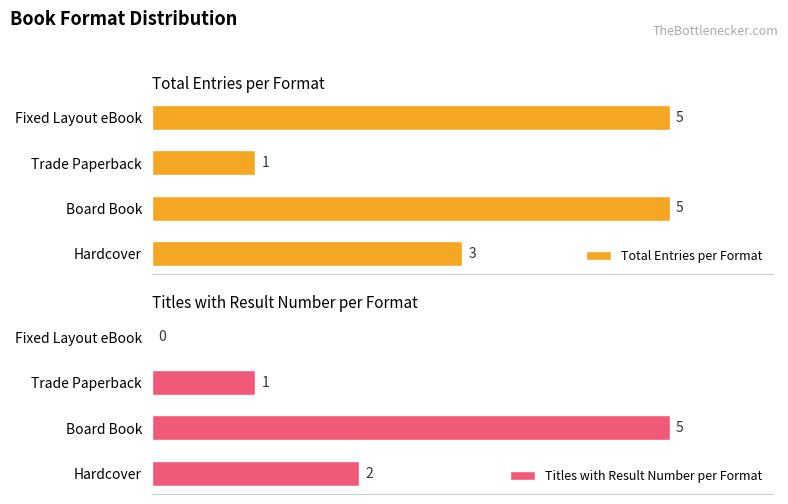

What are all the series names shown in the legend?

Total Entries per Format, Titles with Result Number per Format